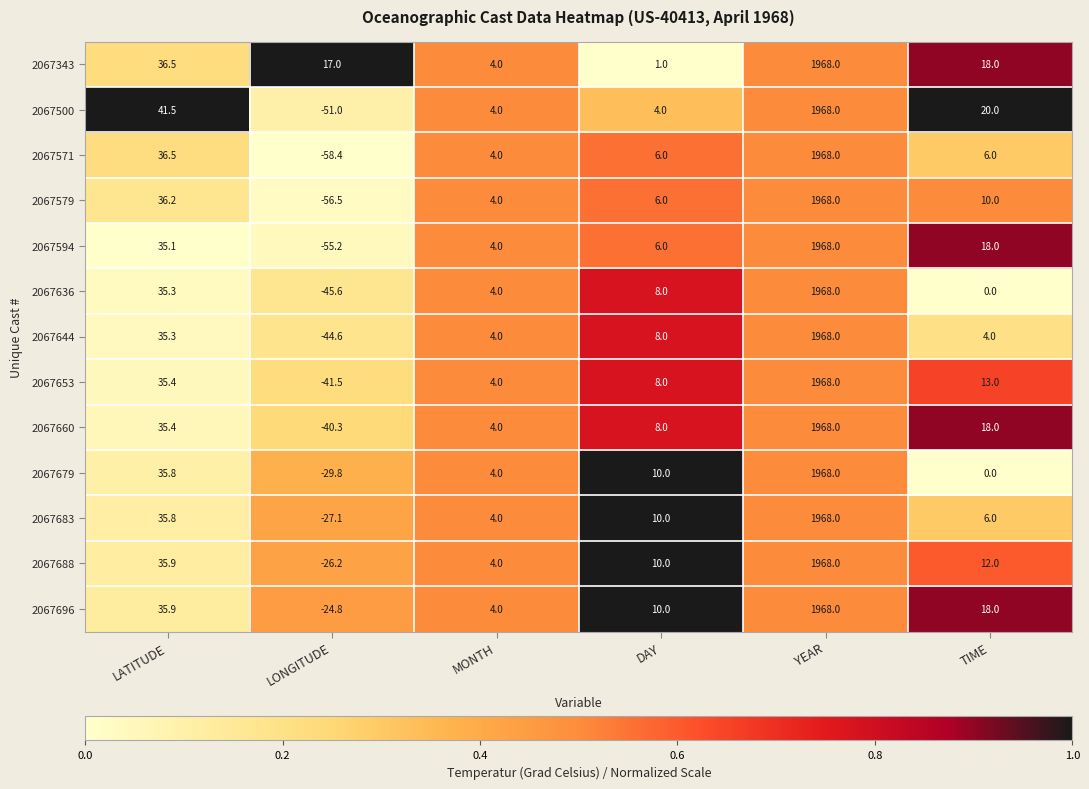

What is the average value of the 2067636 series?

328.3